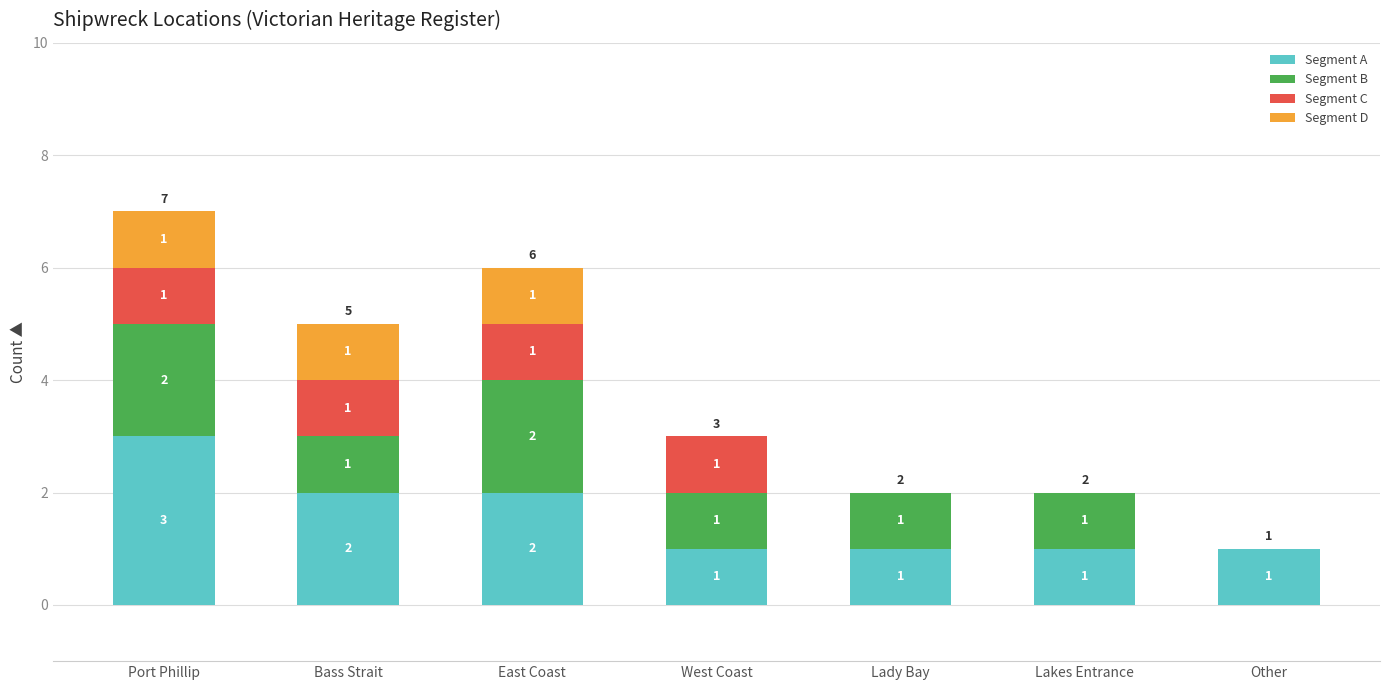

How many values in the Segment A series exceed 1?

3